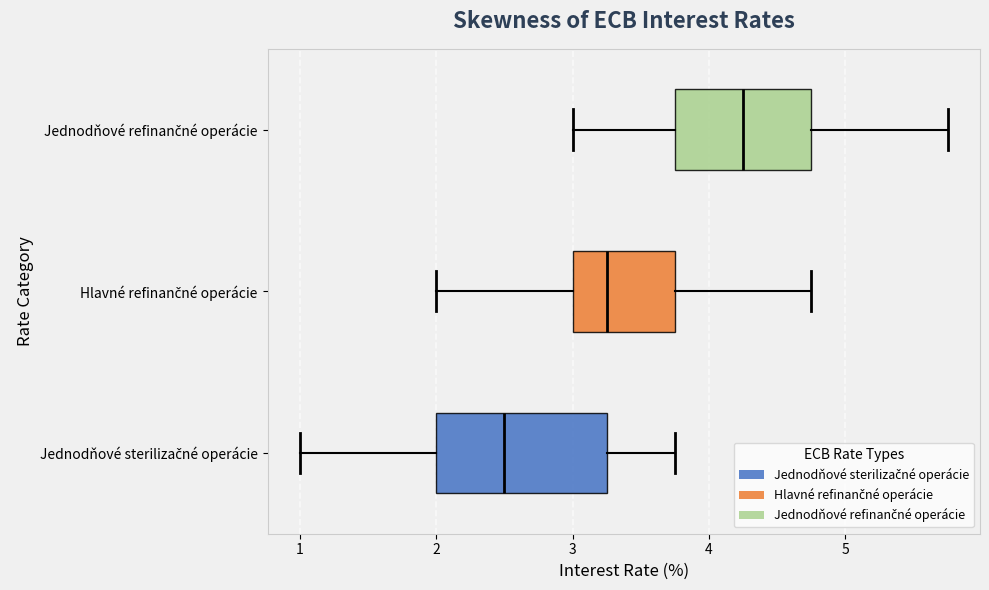

Where is the left edge of the box for Hlavné refinančné operácie on the x-axis? The values are not printed on the chart, so give them approximately, as read against the axis.

3.0